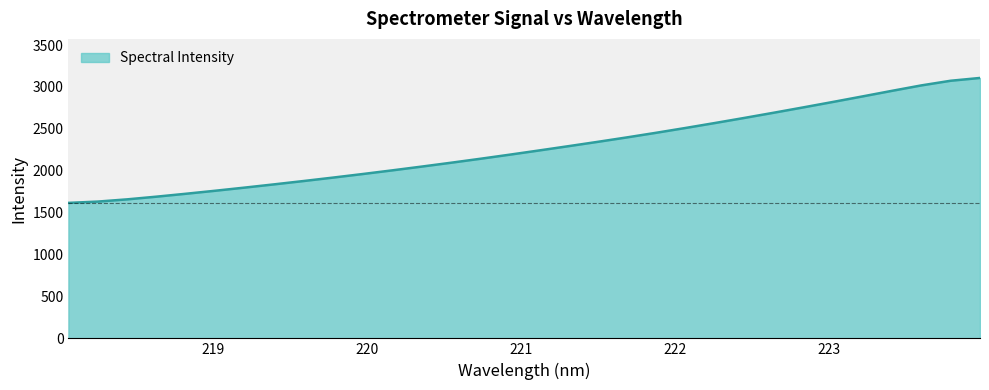

What is the difference between the maximum and minimum values?

1490.8